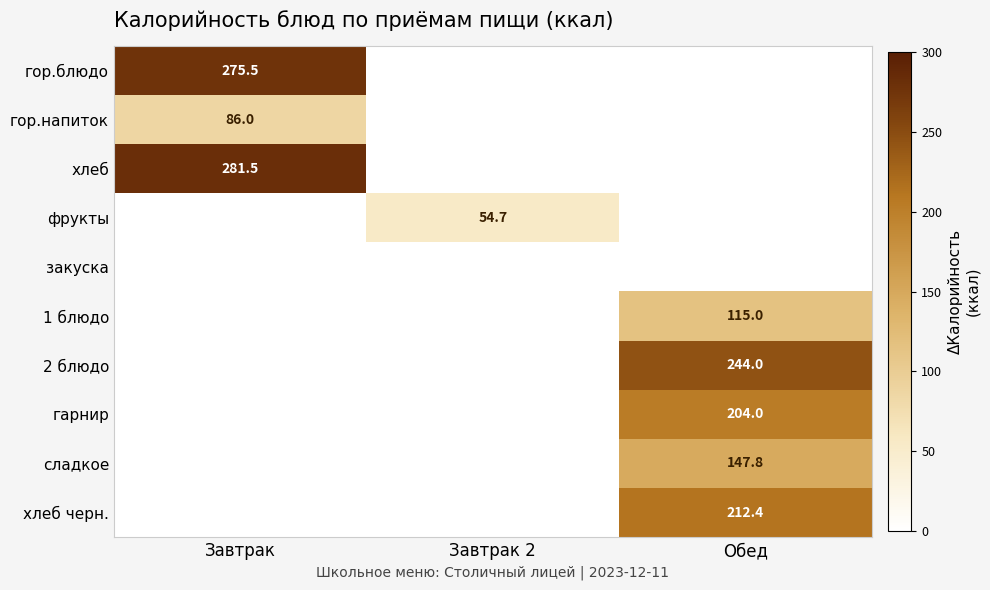

Is it true that 2 блюдо equals 244.0 at Обед?

True